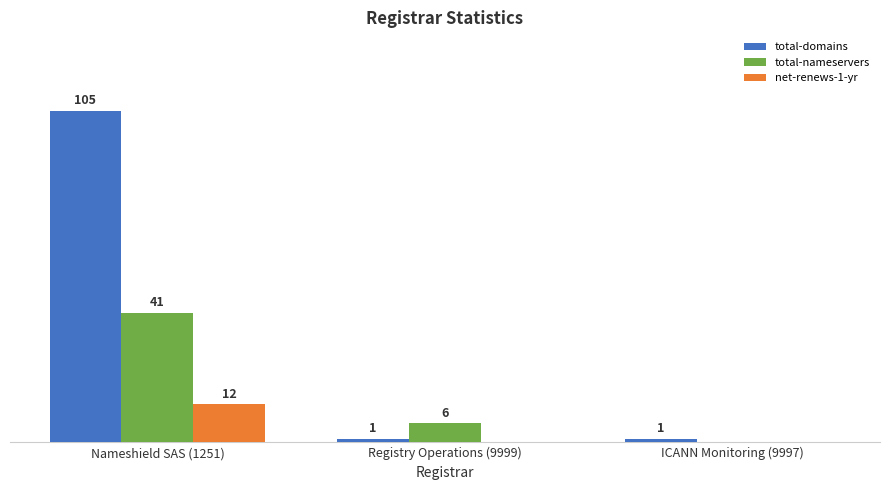

At which label does total-nameservers first exceed 6?

Nameshield SAS (1251)